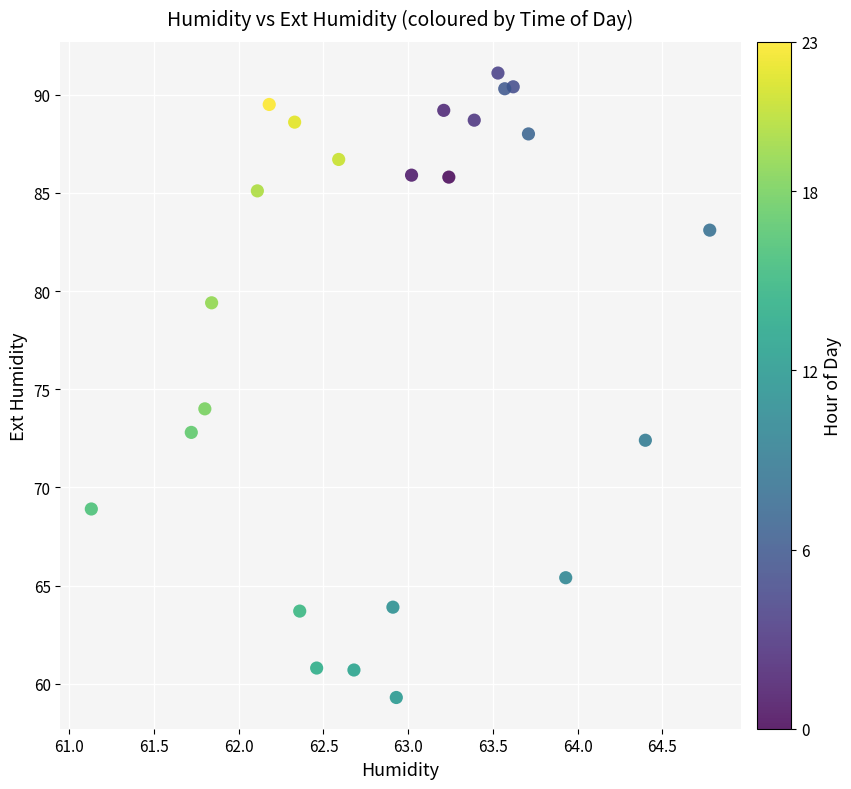

What Y value in the scatter plot is closest to 75?

74.0